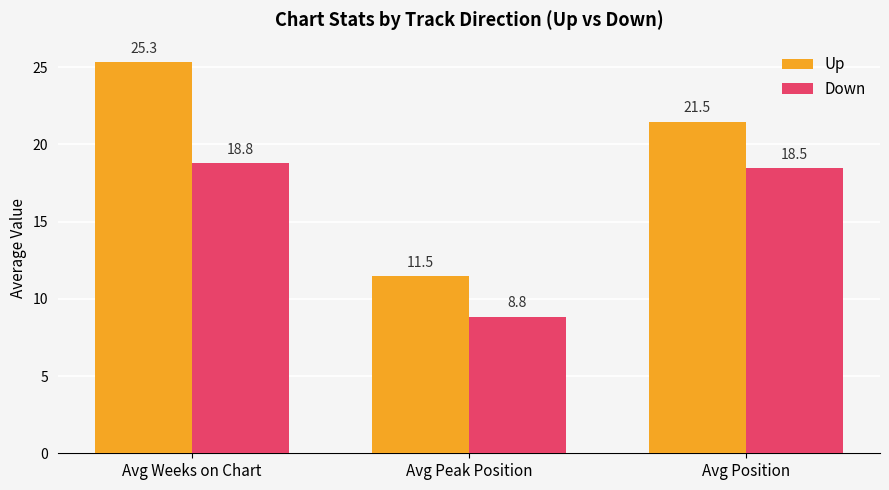

What is the value of the Down bar at the 3rd from the left?

18.5